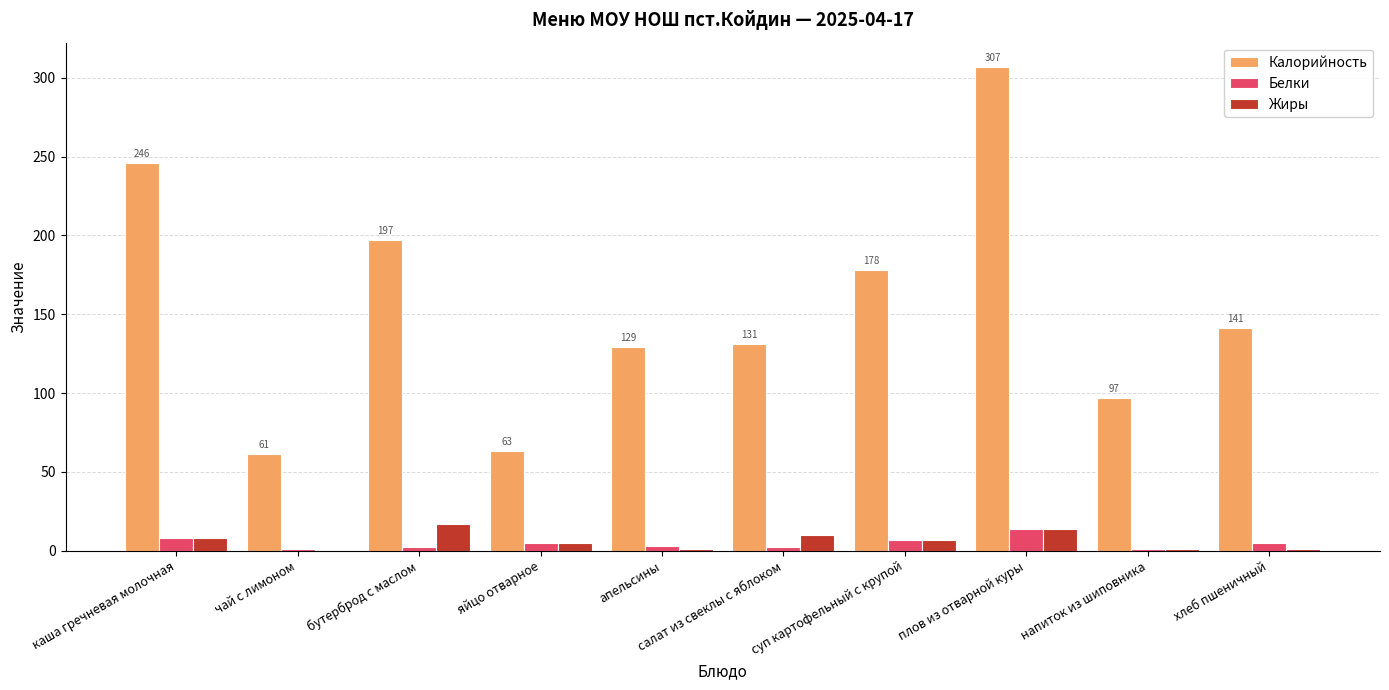

Count the number of data series in this chart.

3